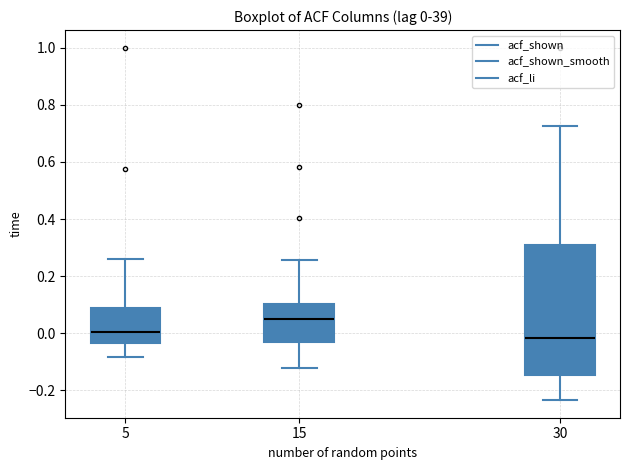

Which box is the tallest, from its lower edge to its upper edge?

30